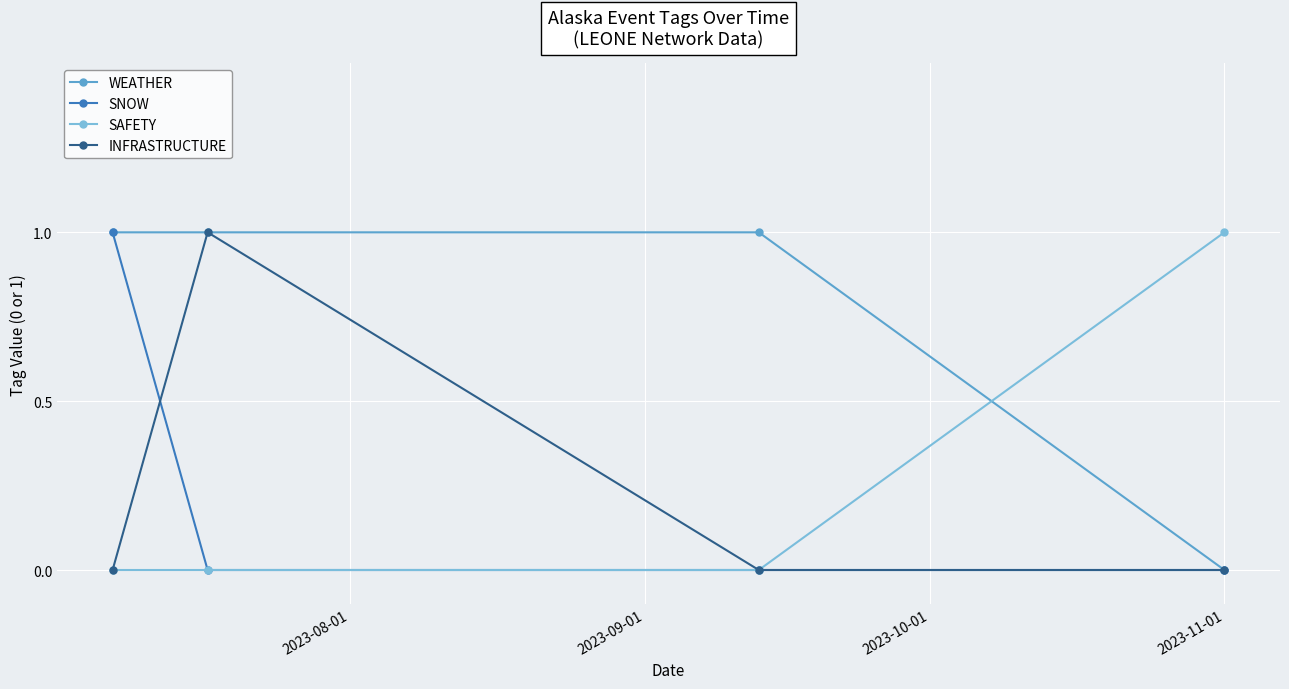

True or false: SNOW has more than 2 points higher than both neighbors.

False